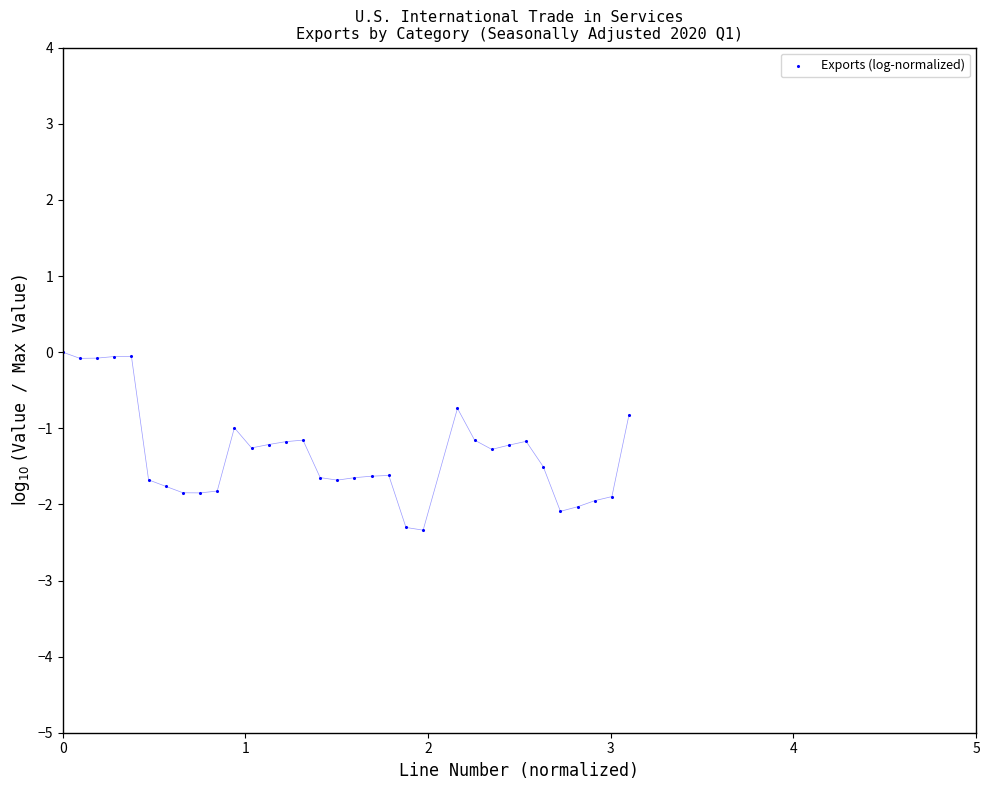

What is the range of Y values (max minus min)?

2.3